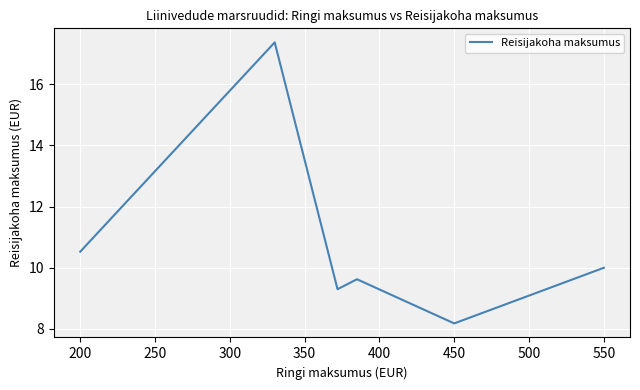

How many values are below 10?

4